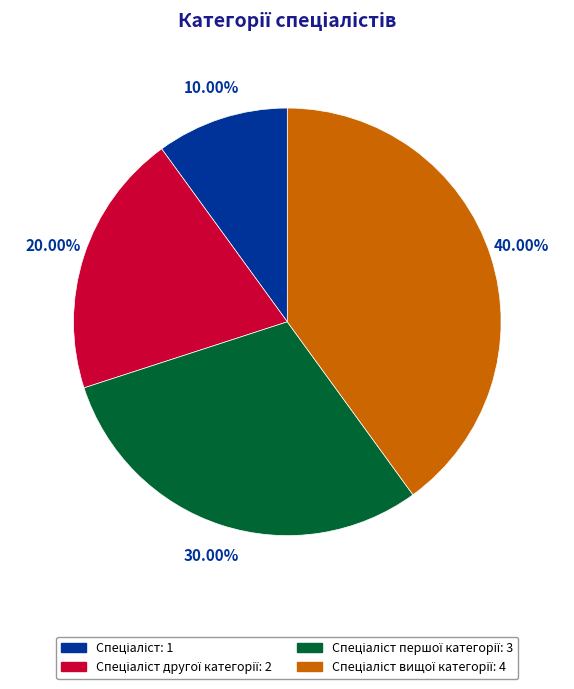

How many segments does this pie chart have?

4